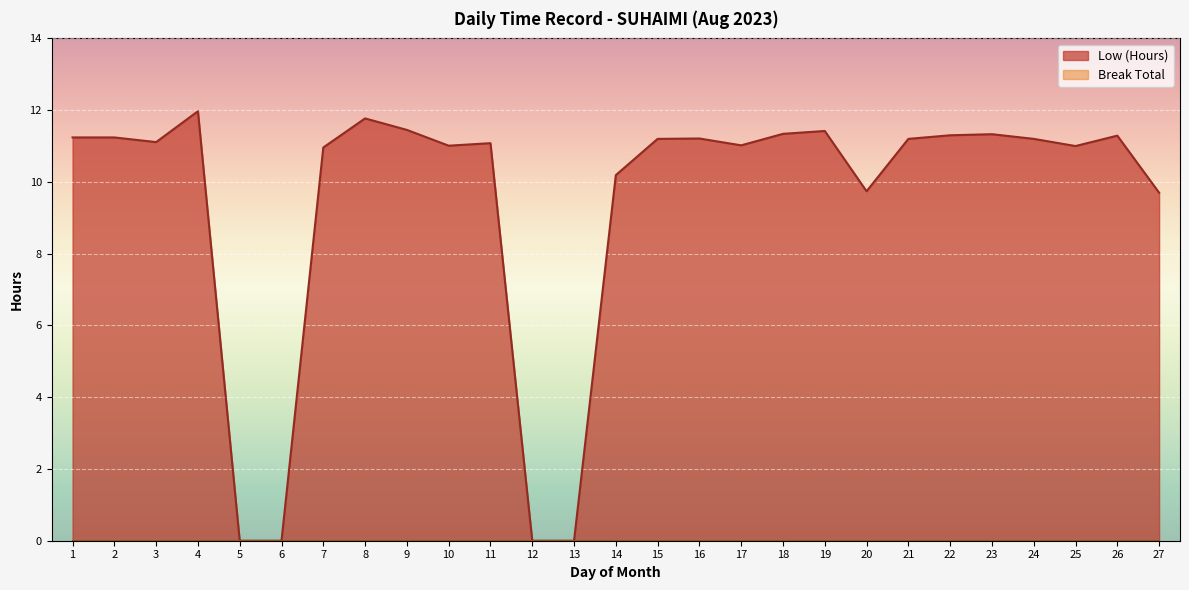

Does the chart display data point markers on the line(s)?

No